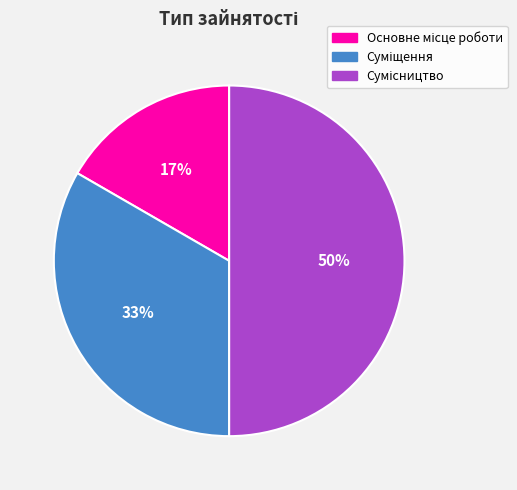

To the nearest percent, what is the average slice percentage?

33%